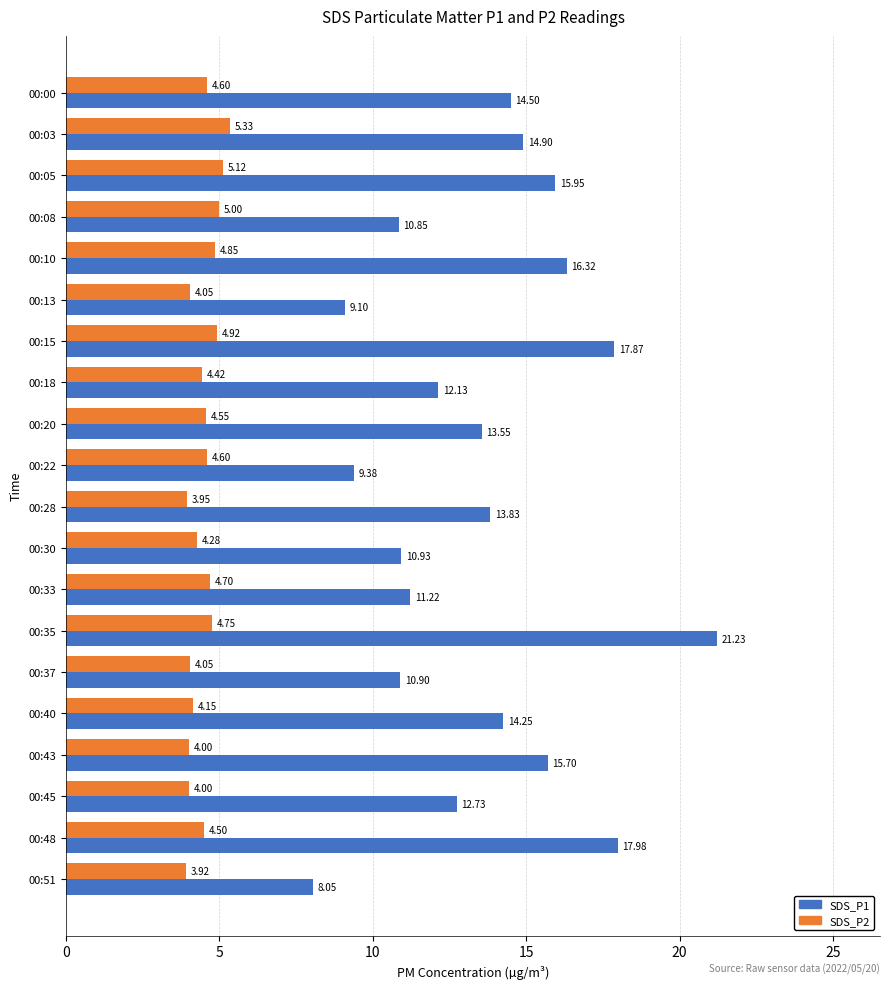

What is the maximum value shown in the chart?

21.2